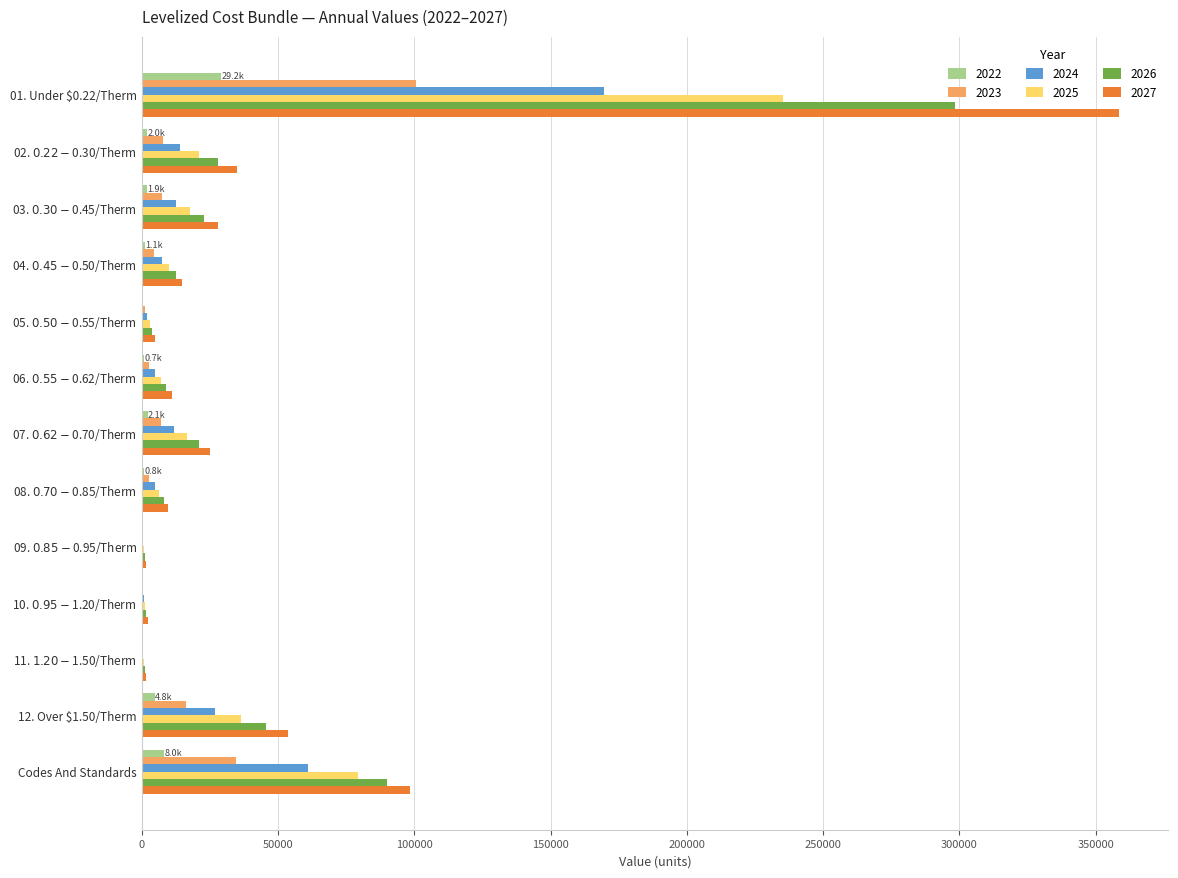

What is the sum of all 2025 values?

435236.7